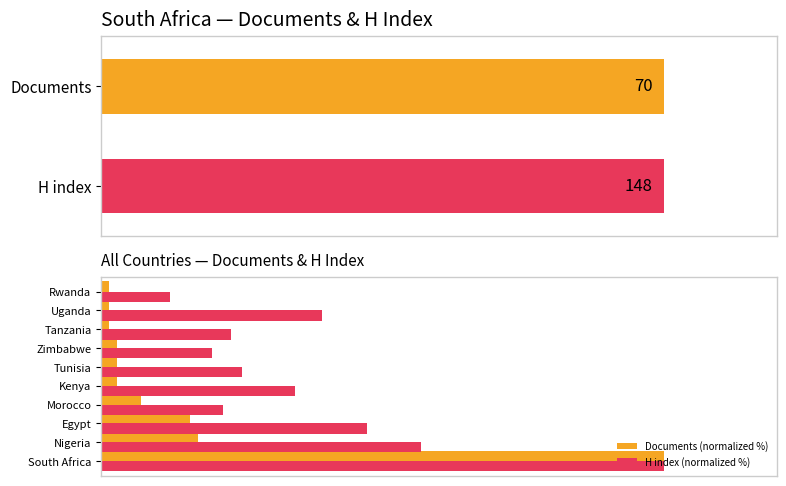

How many groups of bars are there?

10